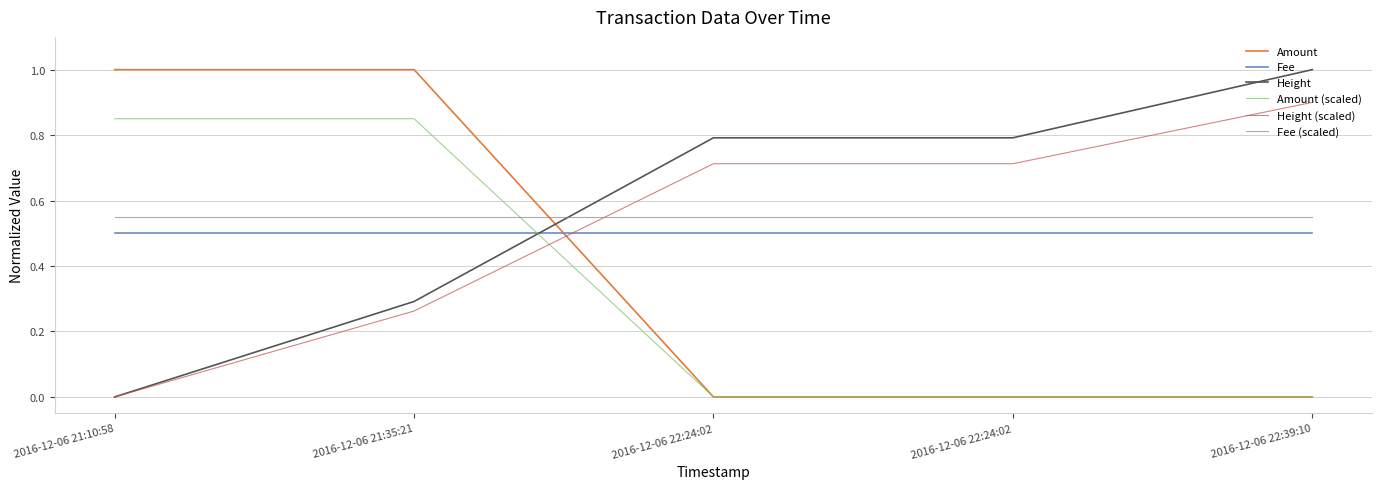

True or false: Height (scaled) has more than 1 interior local peaks.

False